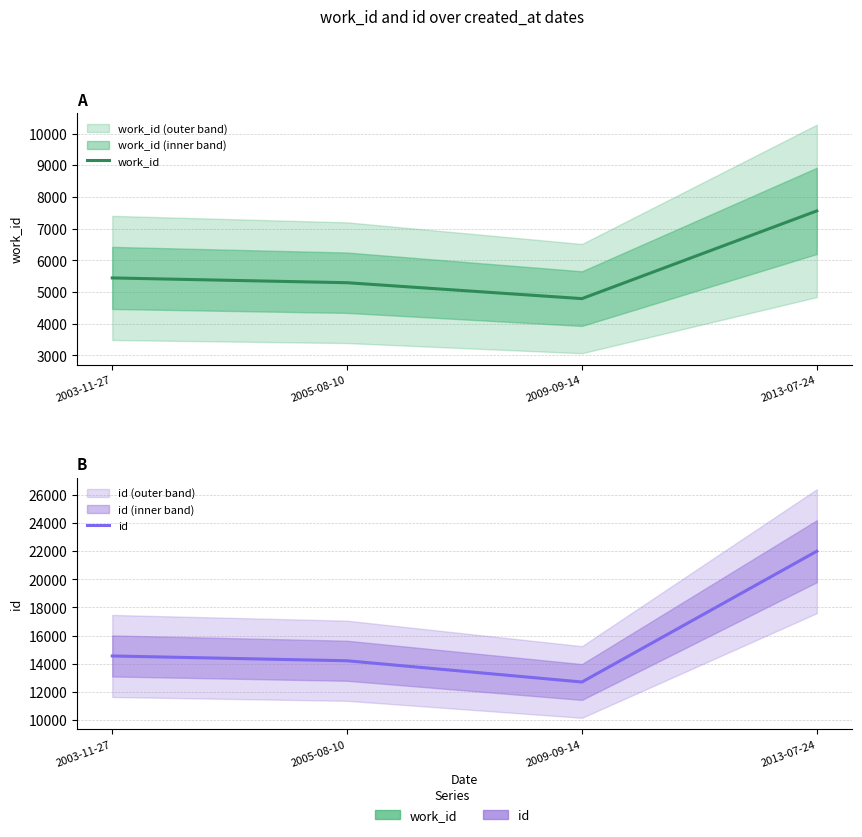

Which series has the largest total across all categories?

id